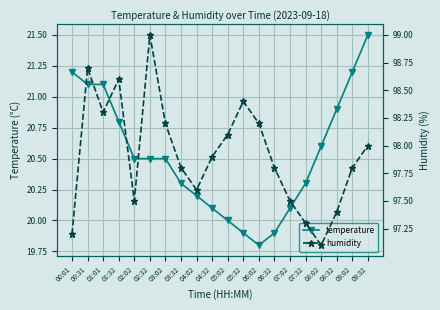

What is the difference between the maximum and second lowest values in the temperature series?

1.6